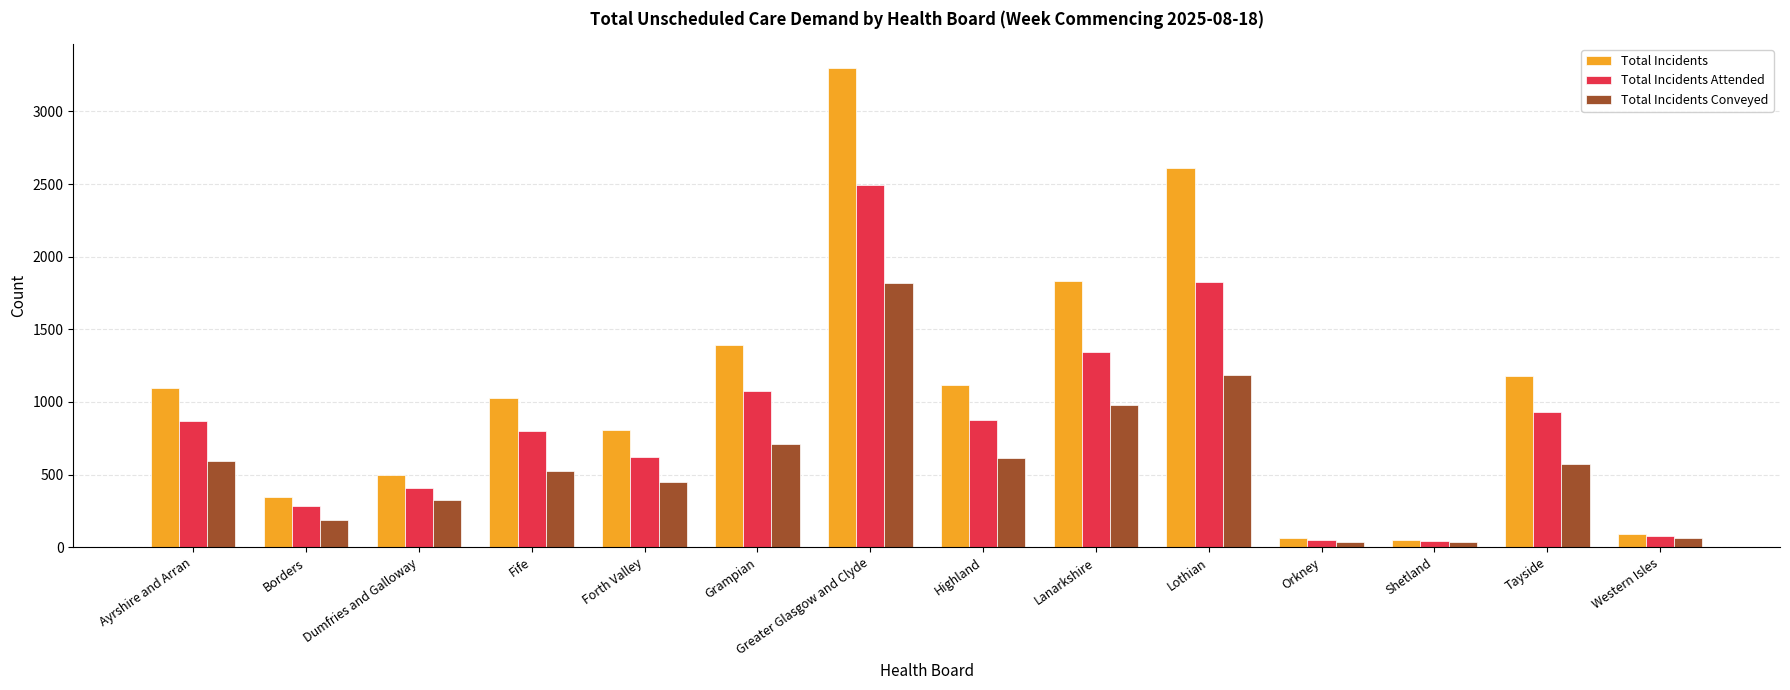

What is the spread (max minus min) of values at Lanarkshire?

855